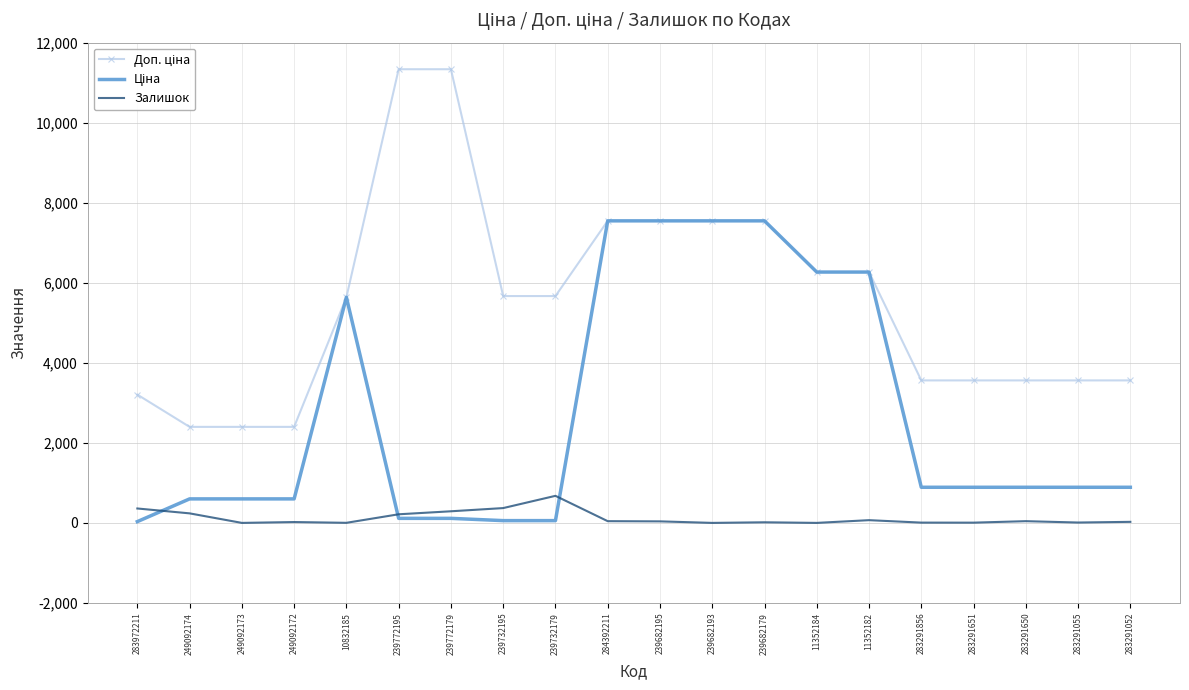

What is the maximum value shown in the chart?

11334.0